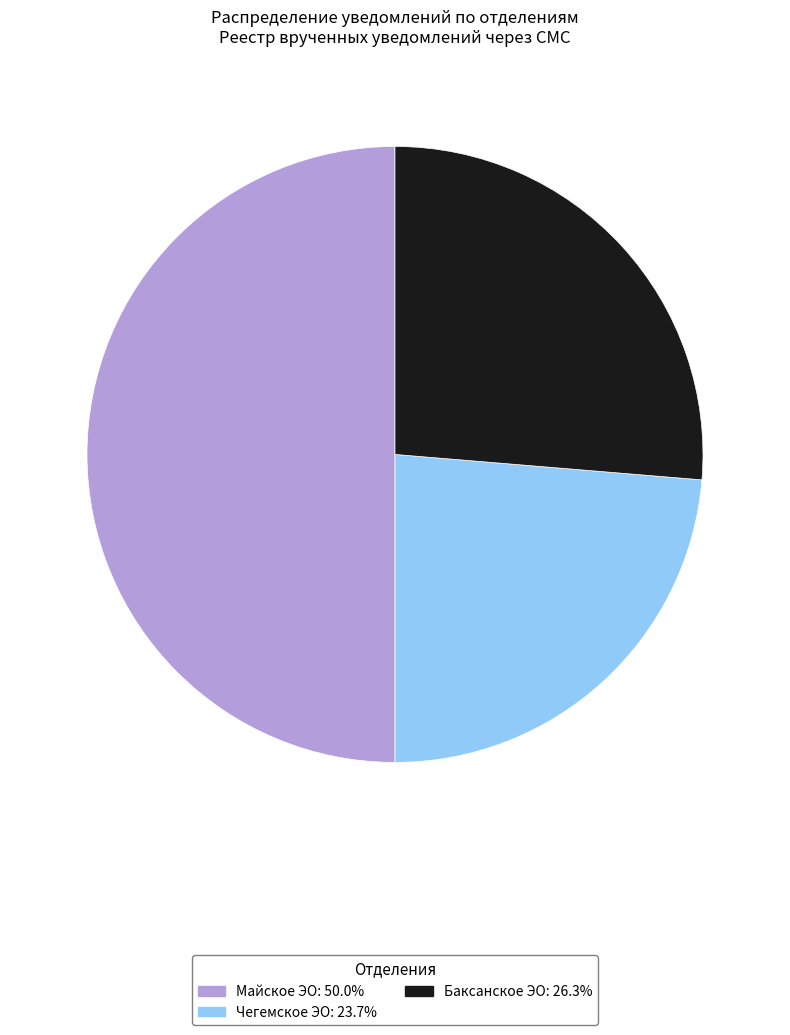

Is the sum of Чегемское ЭО: 23.7% and Майское ЭО: 50.0% greater than half?

Yes